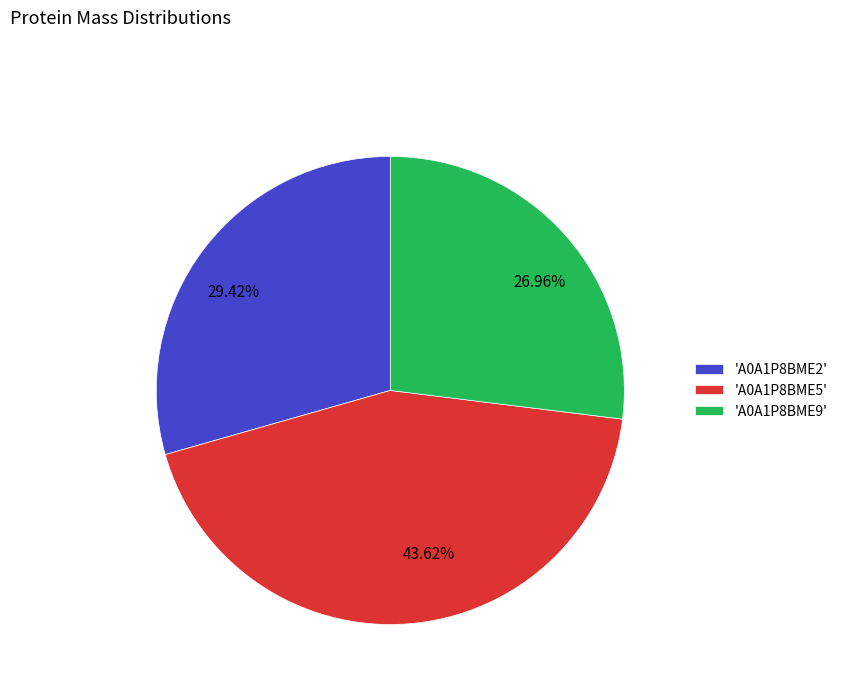

Which has a higher value, 43.62% or 26.96%?

43.62%